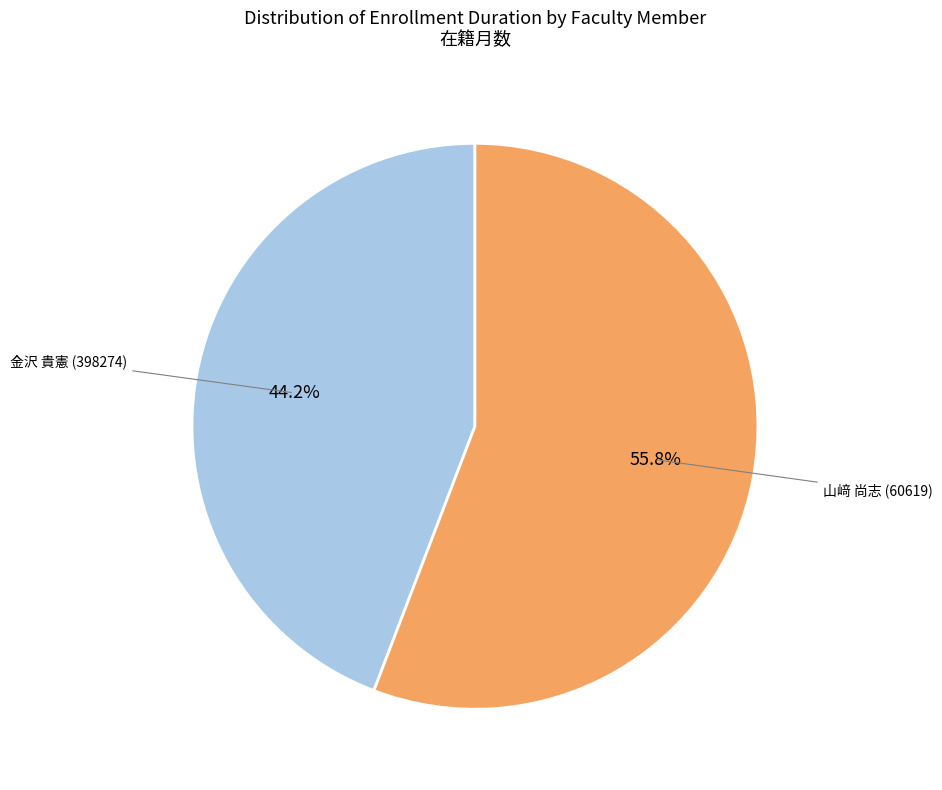

How many slices are in this pie chart?

2